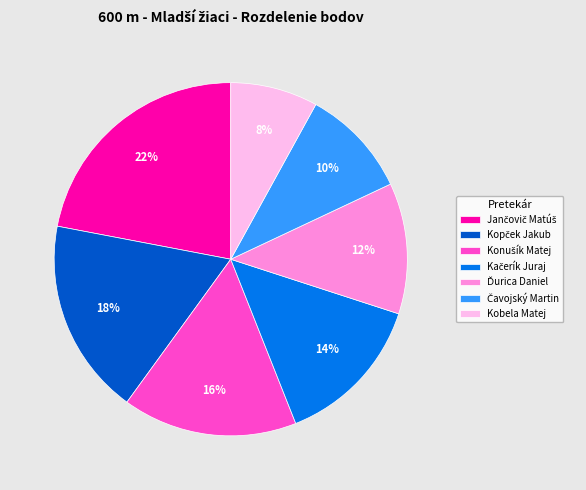

To the nearest percent, what is the difference between the largest and smallest slice percentages?

14%